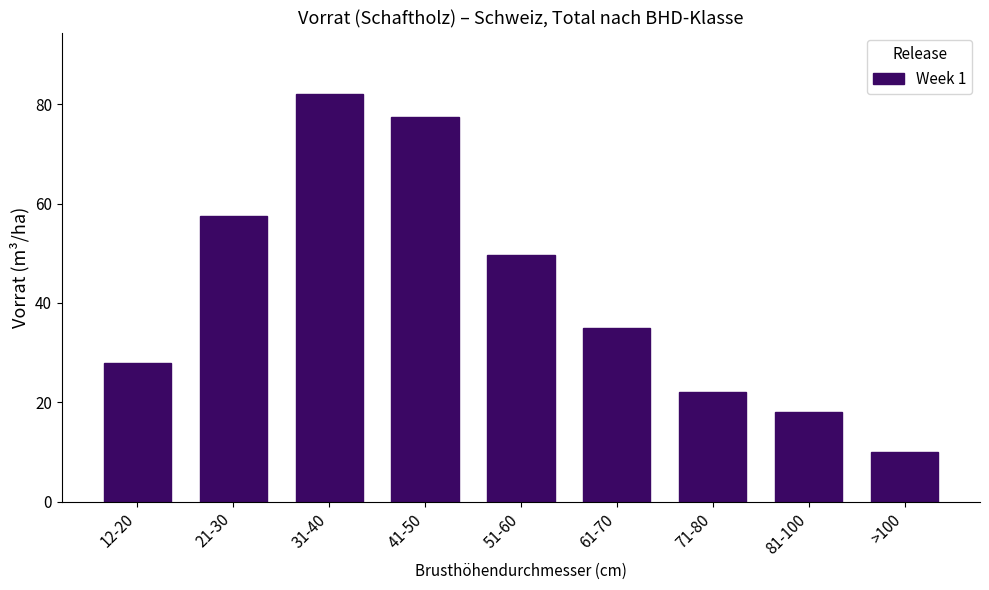

Reading left to right, extract all data points from this chart.

27.9	57.4	82.1	77.4	49.7	35.0	22.0	18.0	10.0